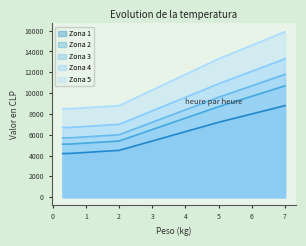

What is the difference between the Zona 5 values at 1.0 and 6.5?

6650